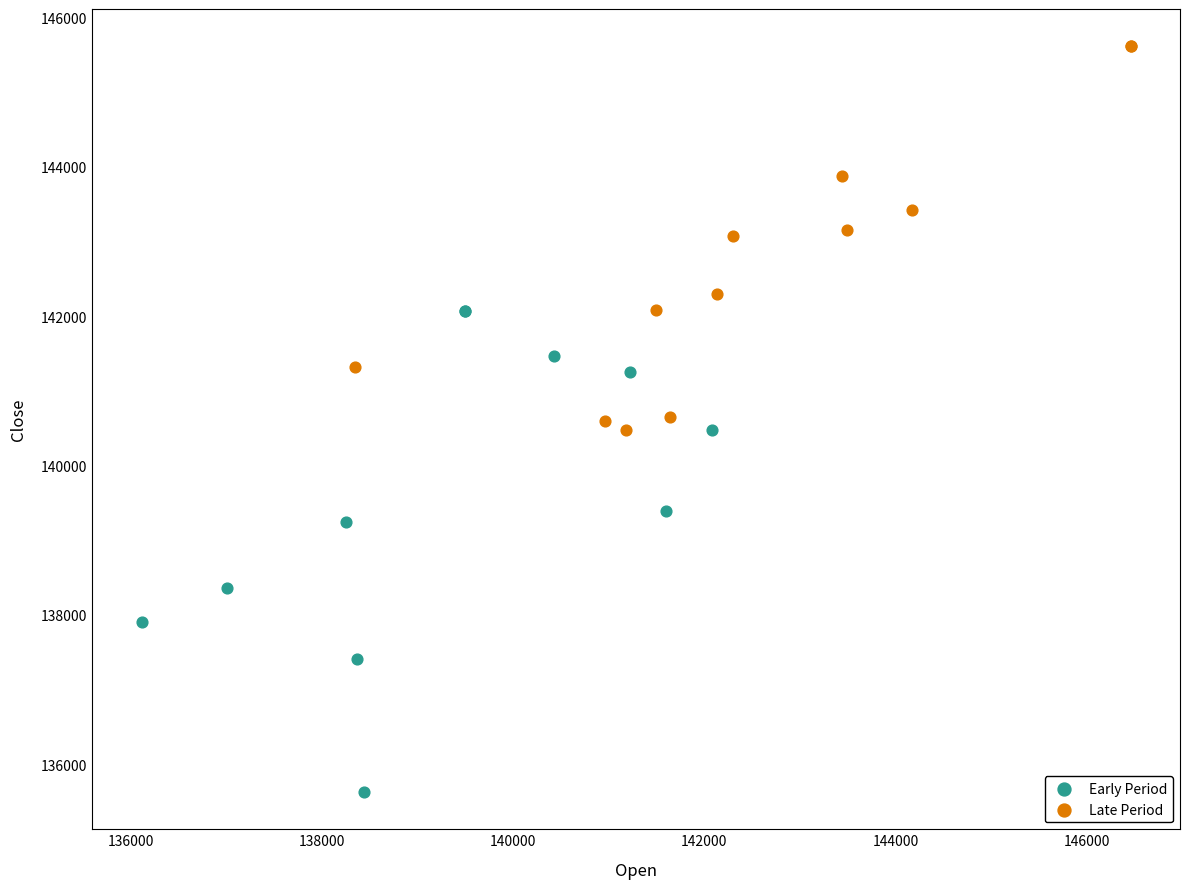

Which series reaches the minimum Y coordinate?

Early Period